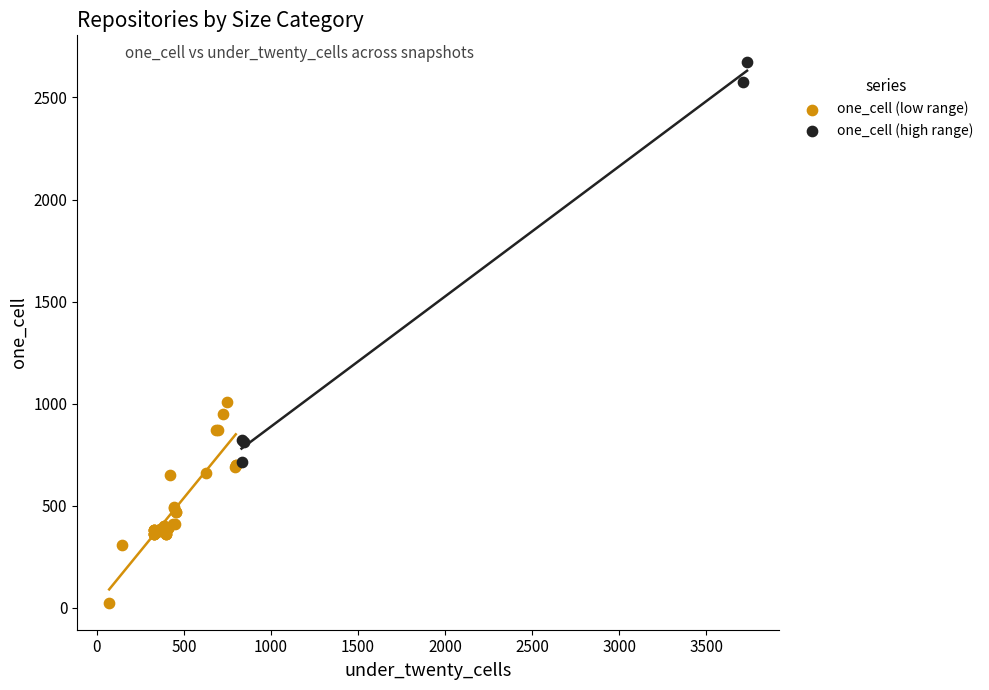

Which series has the widest spread of Y values?

one_cell (high range)